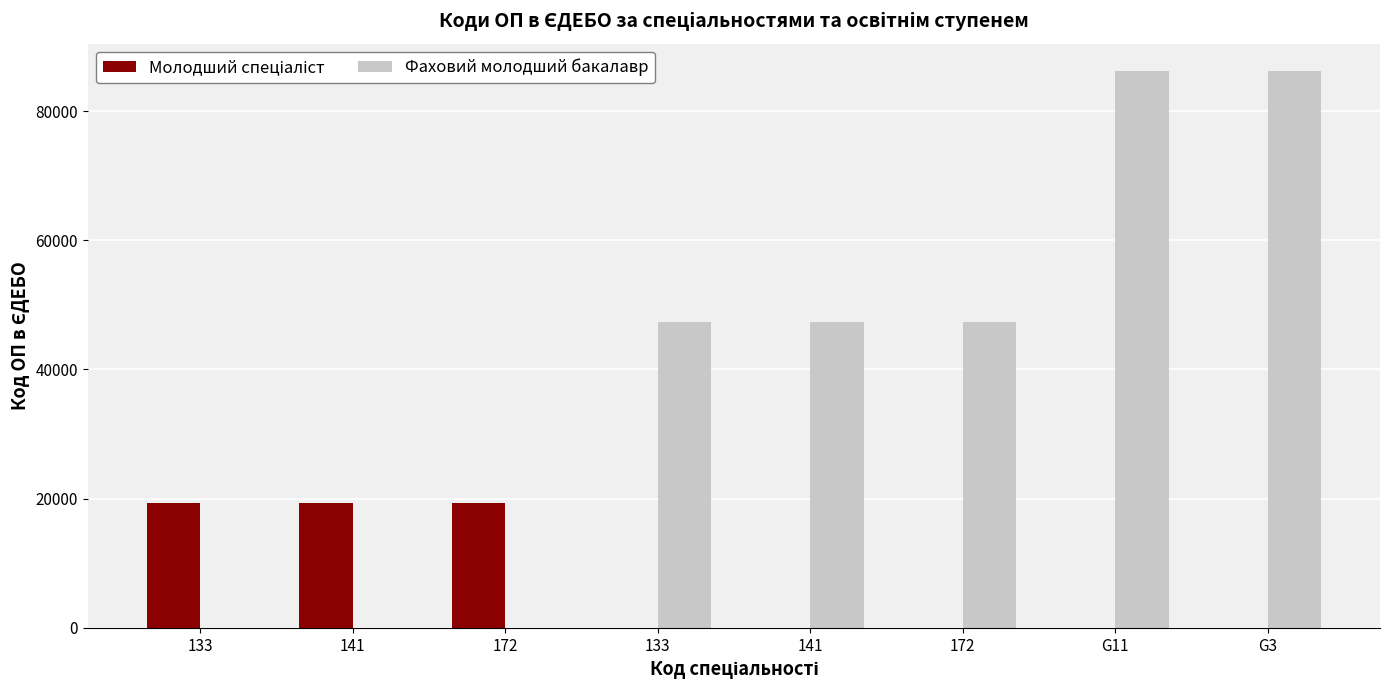

How many data points does each series have?

8